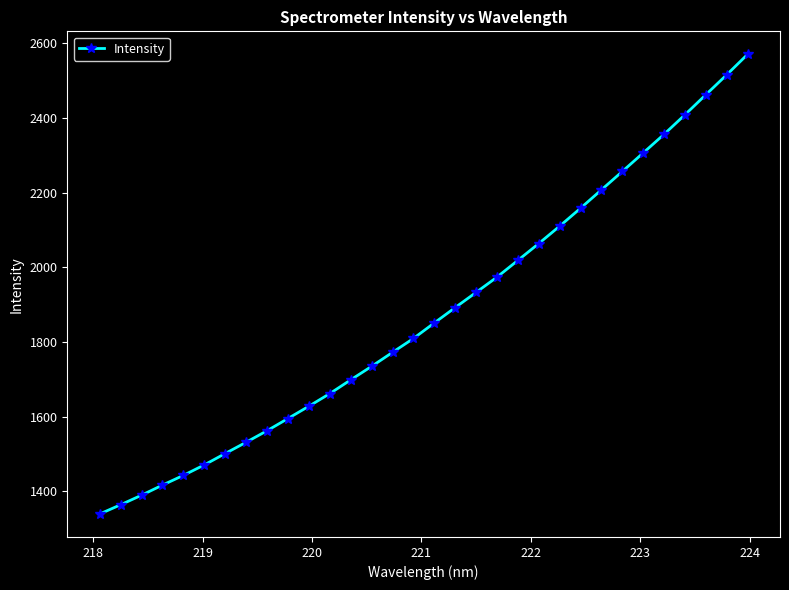

True or false: the data has more than 2 interior local peaks.

False